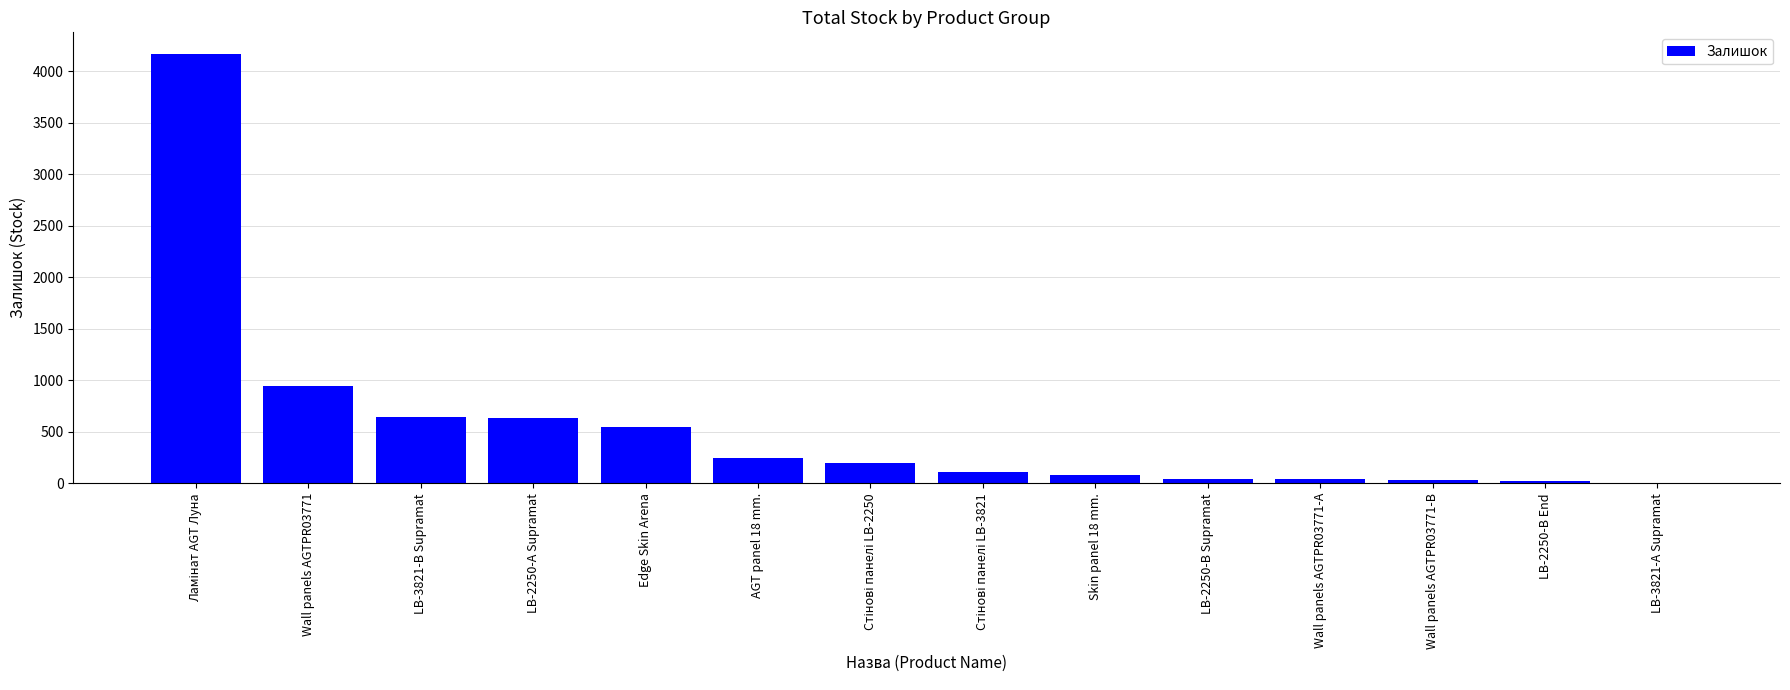

The value at AGT panel 18 mm. is 100. True or false?

False